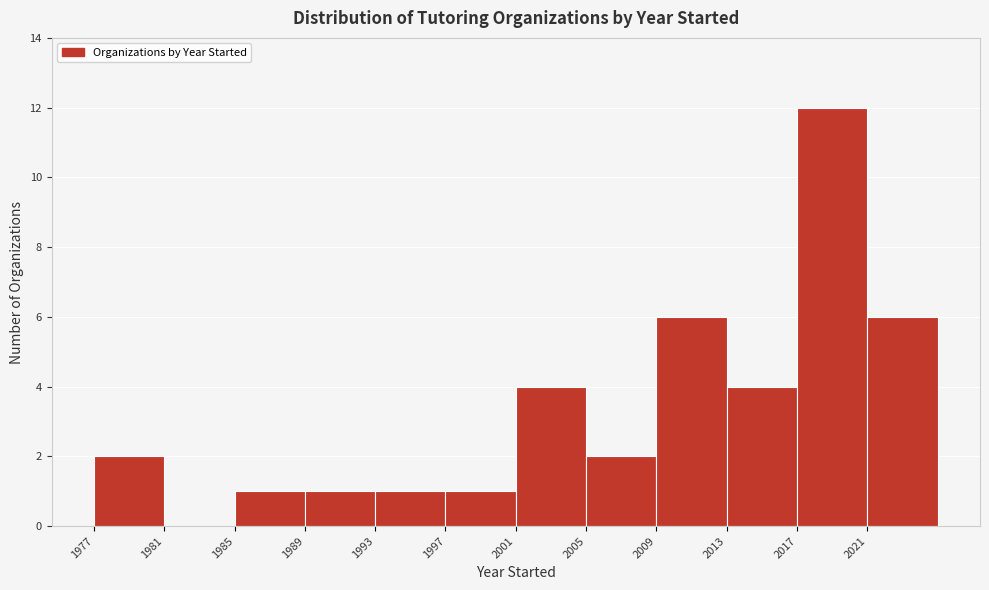

How tall is the bar that spans 2021 to 2025 on the x-axis? The values are not printed on the chart, so give them approximately, as read against the axis.

6